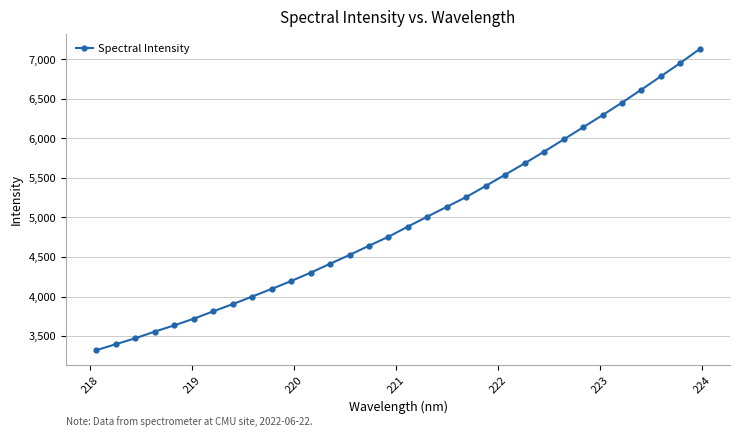

What is the value of the 8th point from the left?

3904.1